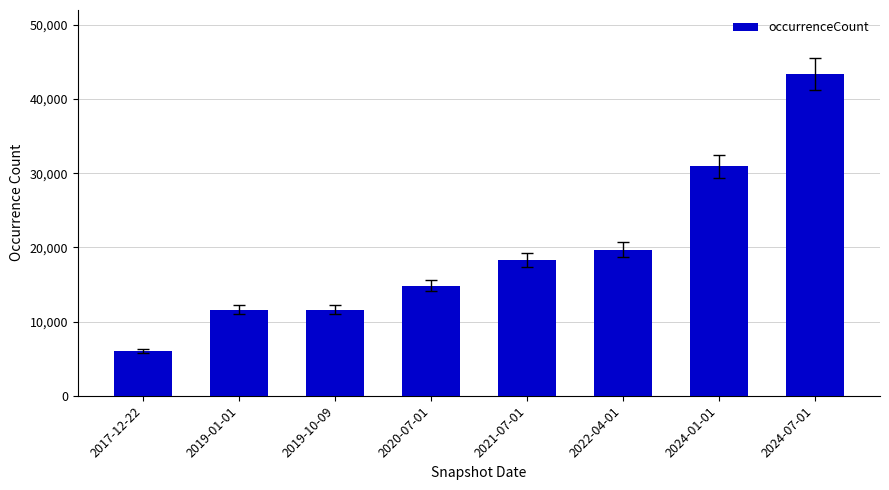

What is the maximum value shown in the chart?

43335